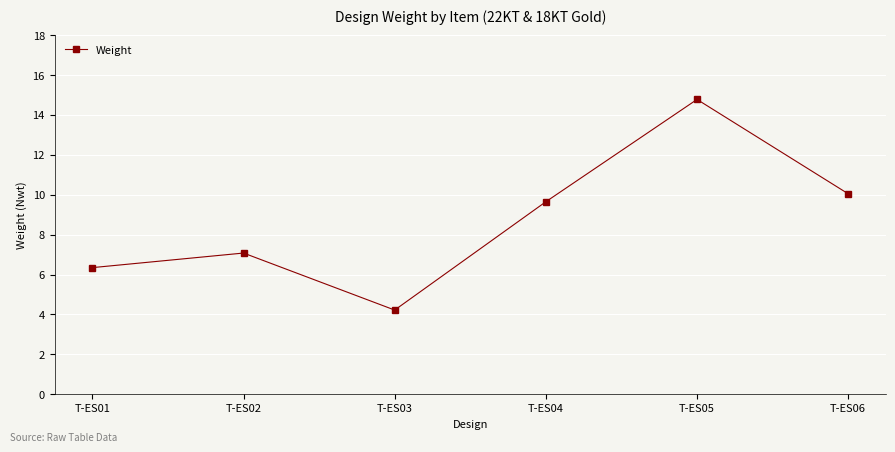

Reading right to left, list all the values displayed in this chart.

T-ES06=10.0	T-ES05=14.8	T-ES04=9.6	T-ES03=4.2	T-ES02=7.1	T-ES01=6.3